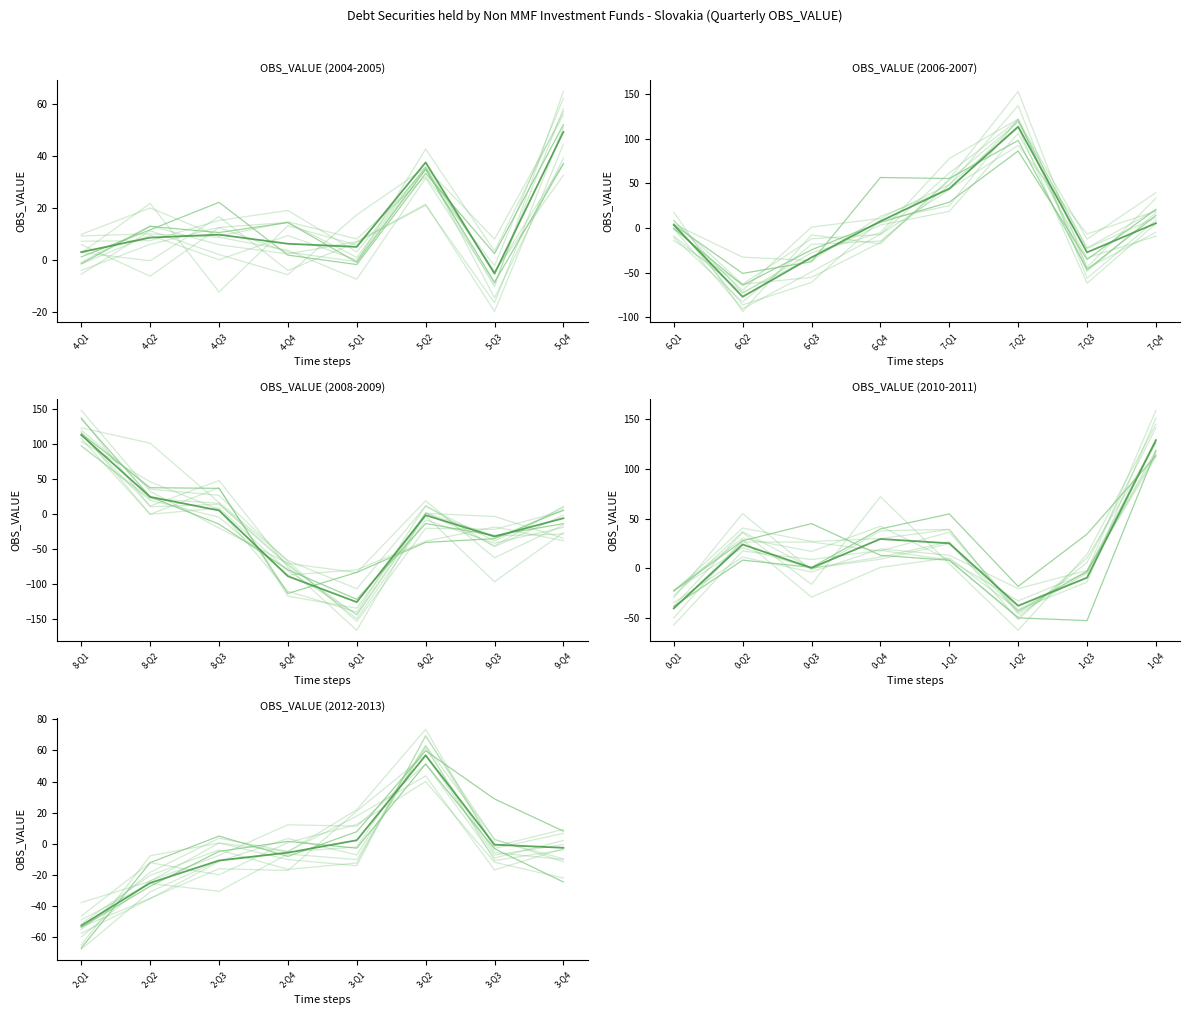

How many distinct data groups are displayed?

1